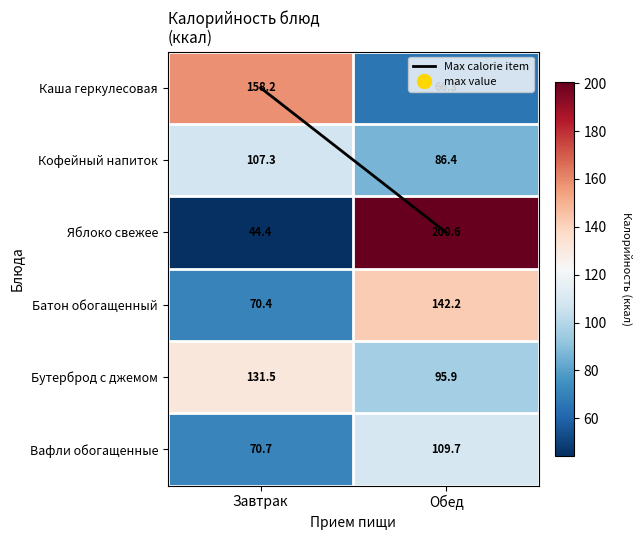

The value of Каша геркулесовая at Завтрак is 244.7. True or false?

False